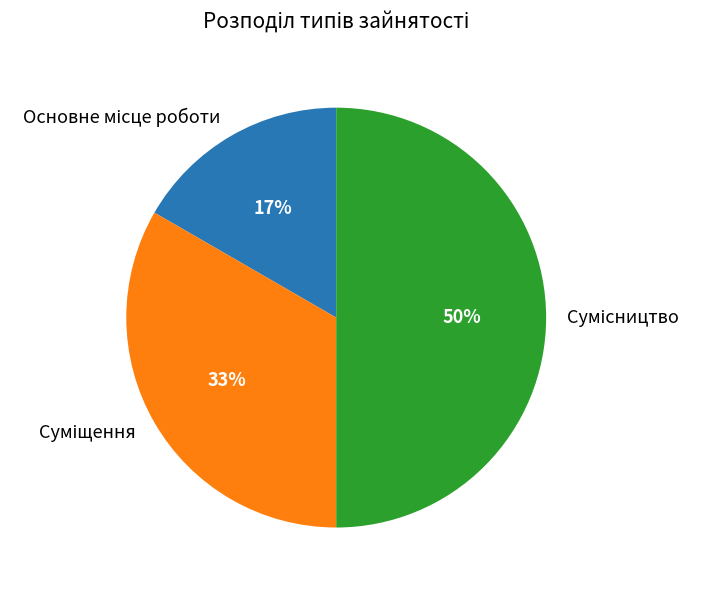

To the nearest percent, what is the average slice percentage?

33%